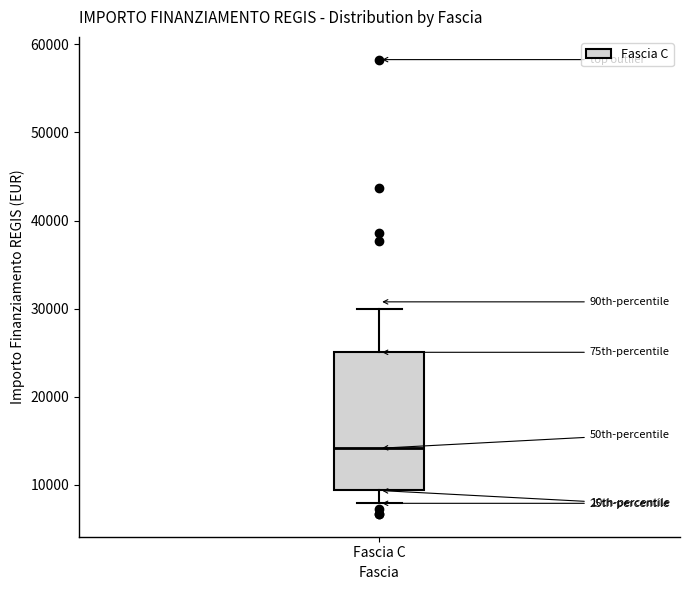

Transcribe this box plot: give where the median line is, the range the box spans, and where the two whiskers end, as read against the y-axis. The values are not printed on the chart, so give them approximately, as read against the axis.

median 14000, box 9000 to 25000, whiskers 8000 to 30000